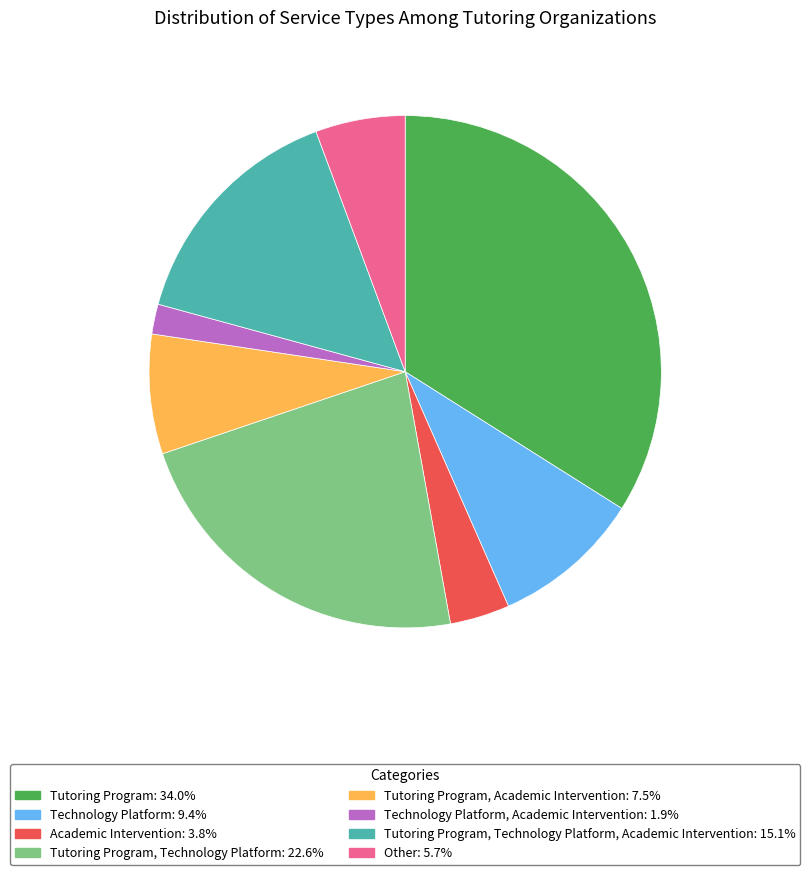

What is the ratio of the value at Tutoring Program, Technology Platform: 22.6% to the value at Tutoring Program, Academic Intervention: 7.5%?

3.0